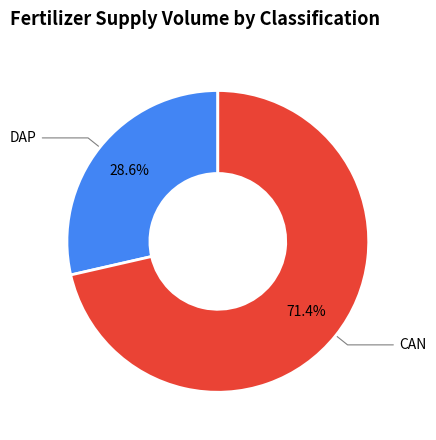

Is there a majority slice in this chart?

Yes